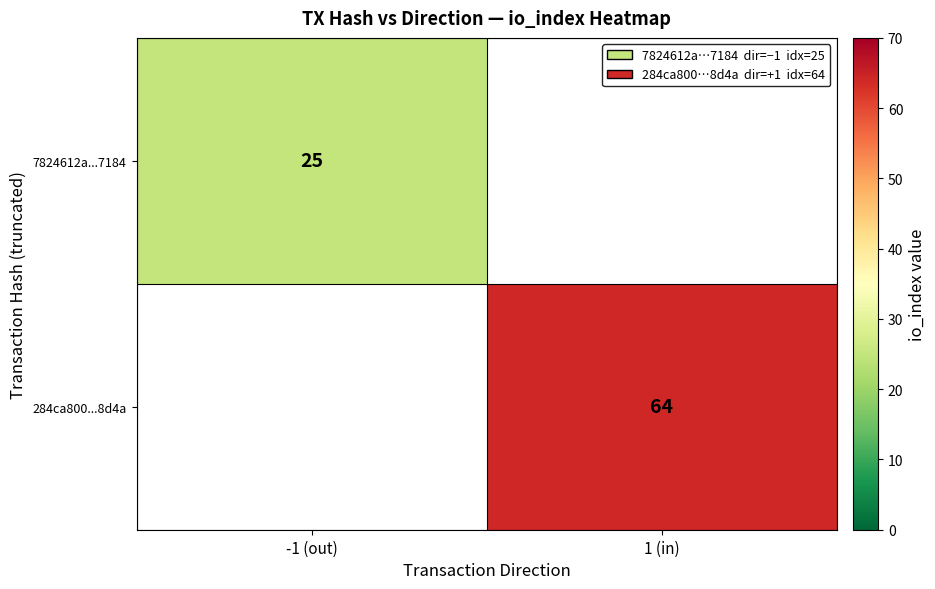

The value of 7824612a...7184 at -1 (out) is 13. True or false?

False